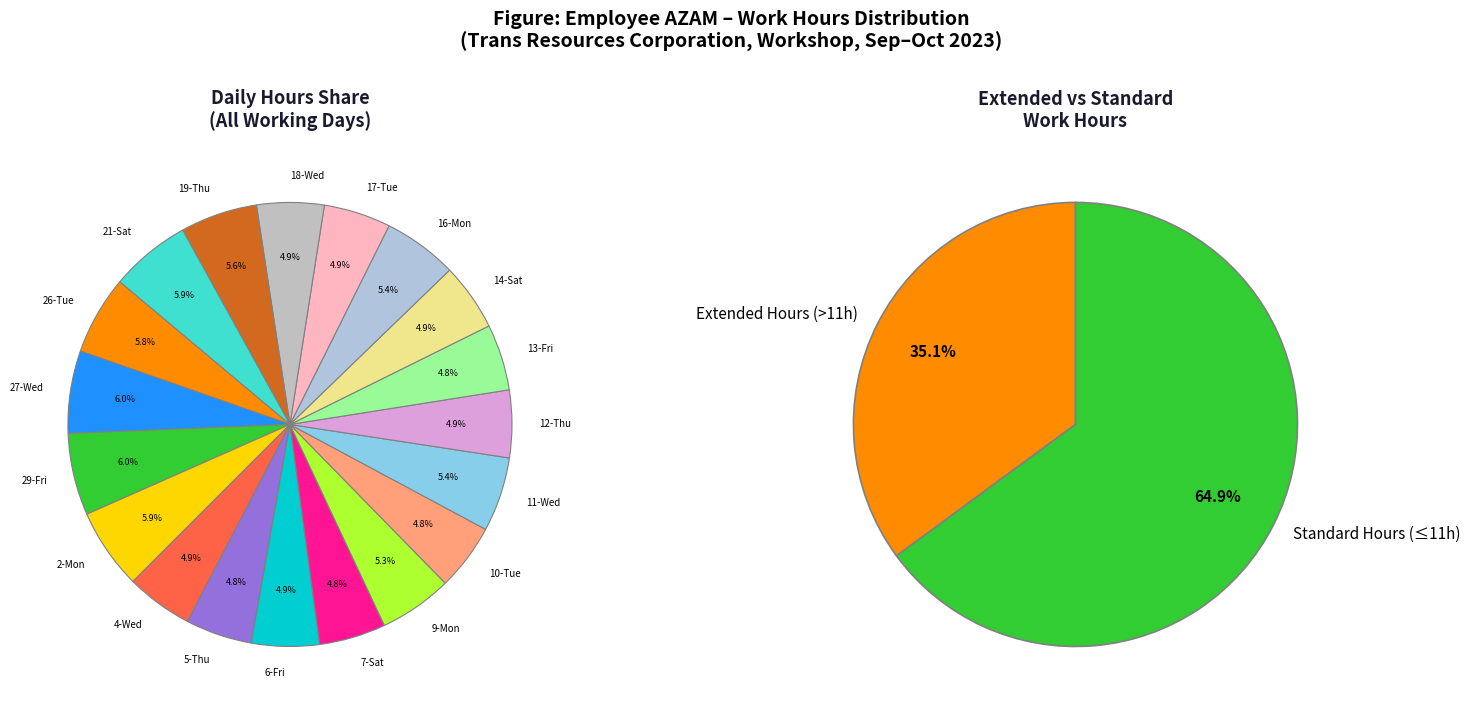

To the nearest percent, what is the combined percentage of 21-Sat and 7-Sat?

11%